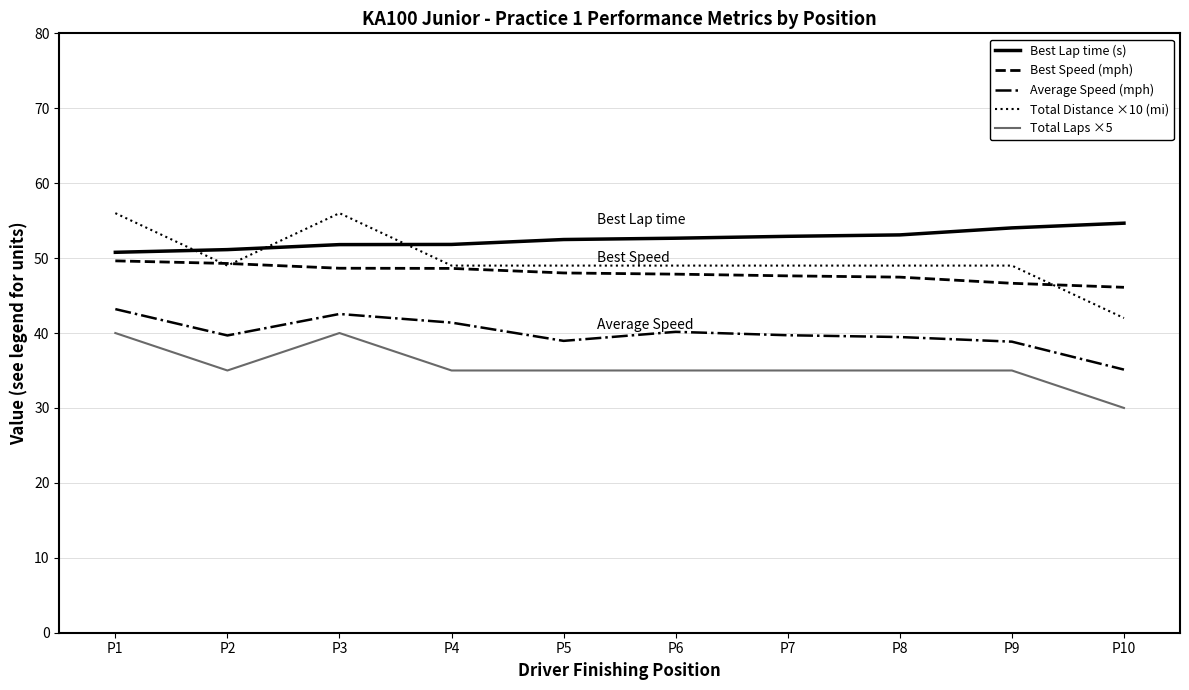

Which series has the largest range (max minus min)?

Total Distance ×10 (mi)